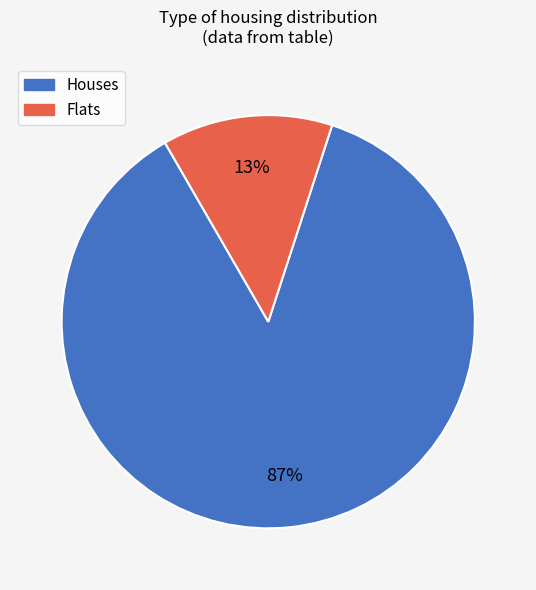

To the nearest percent, what is the average slice percentage?

50%